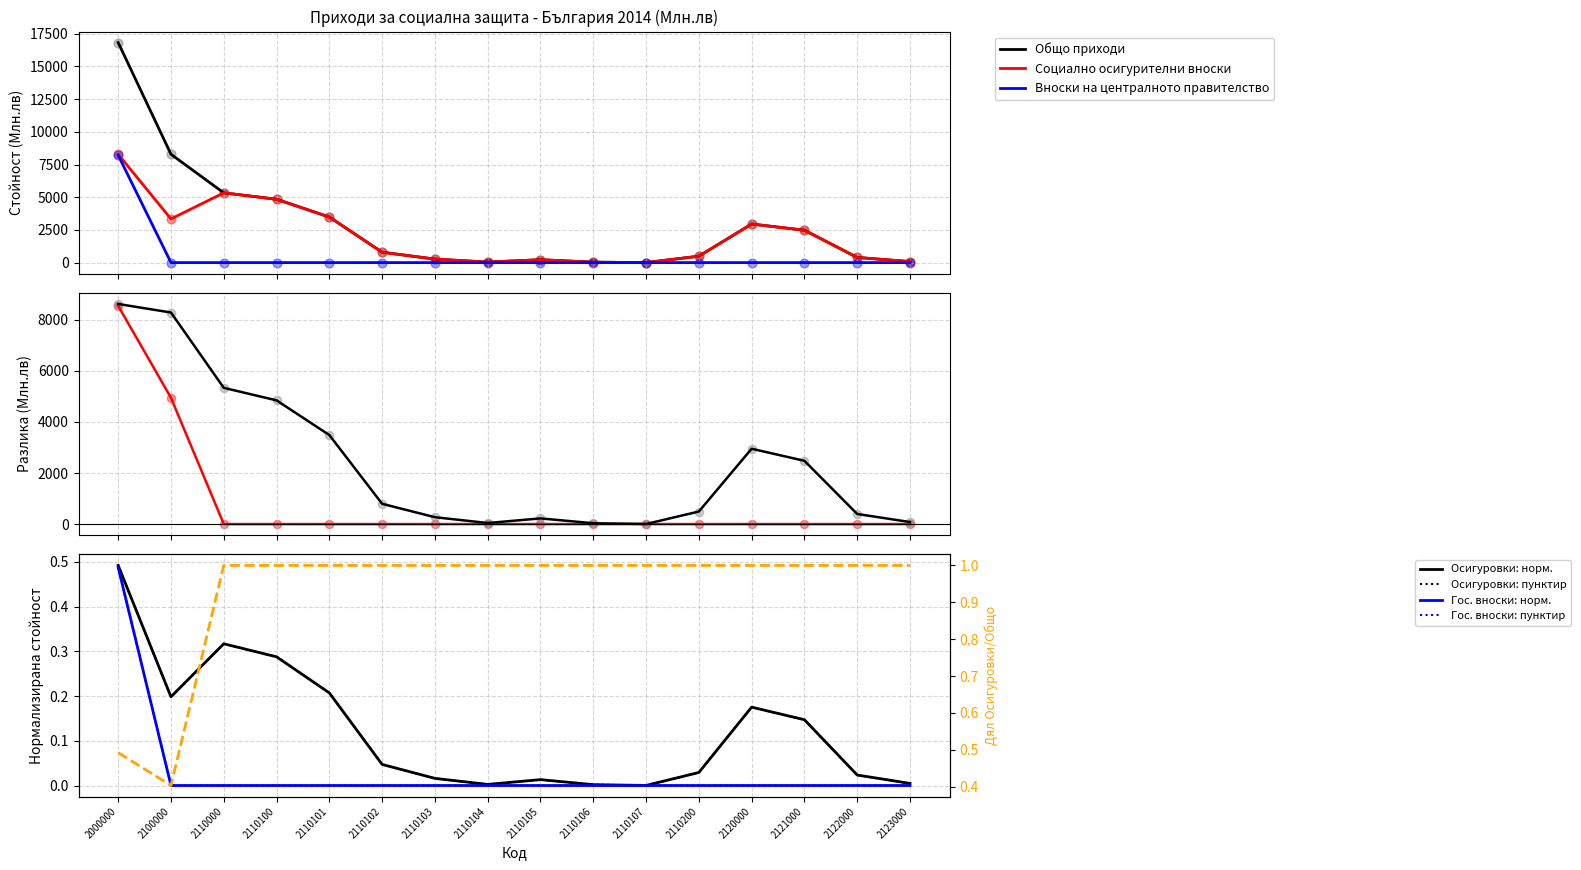

At which category is the sum across all series the highest?

2000000